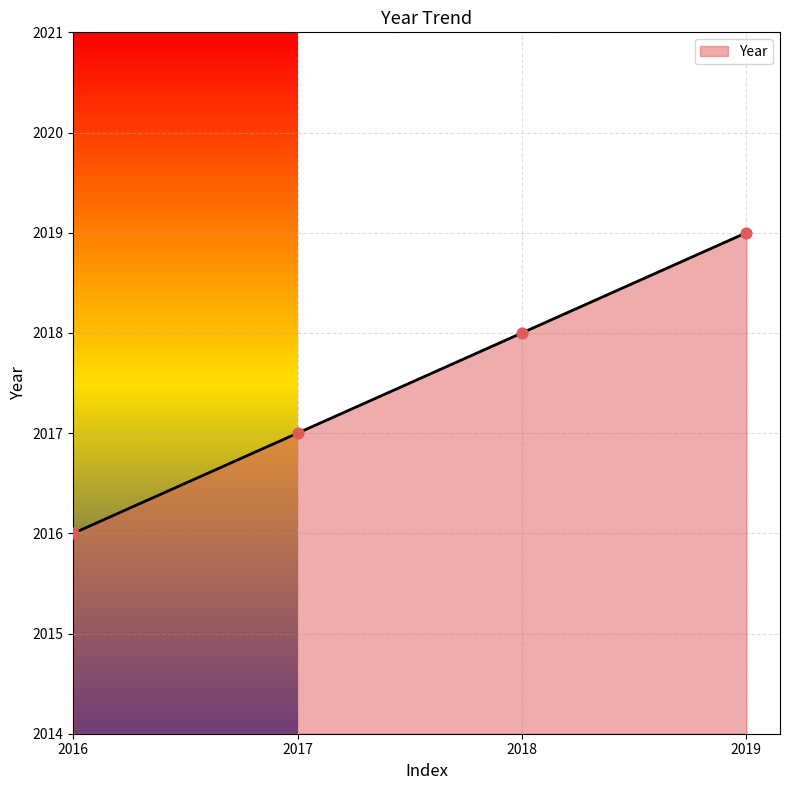

What is the maximum value shown in the chart?

2019